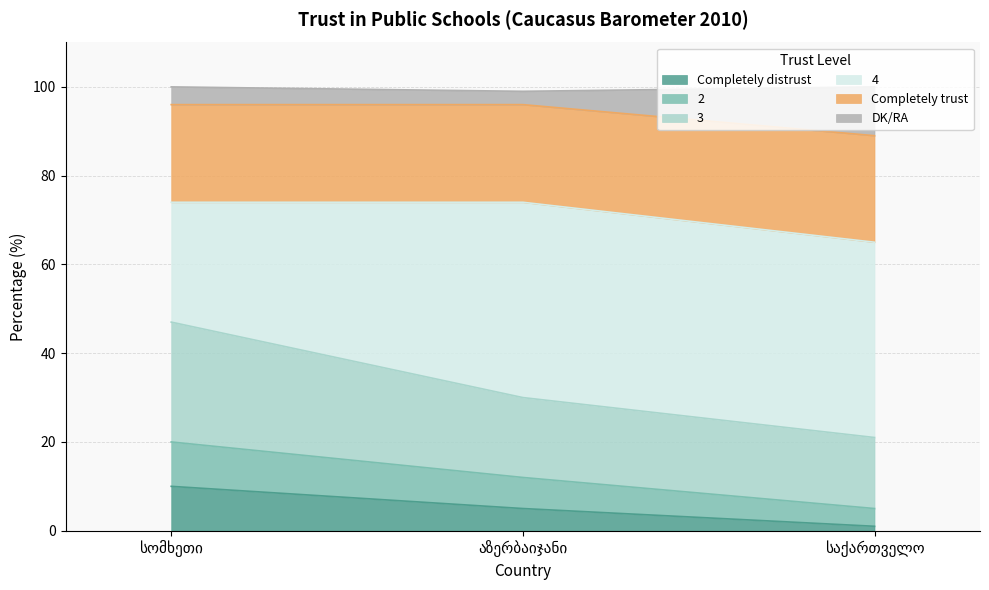

Does the chart display data point markers on the line(s)?

No